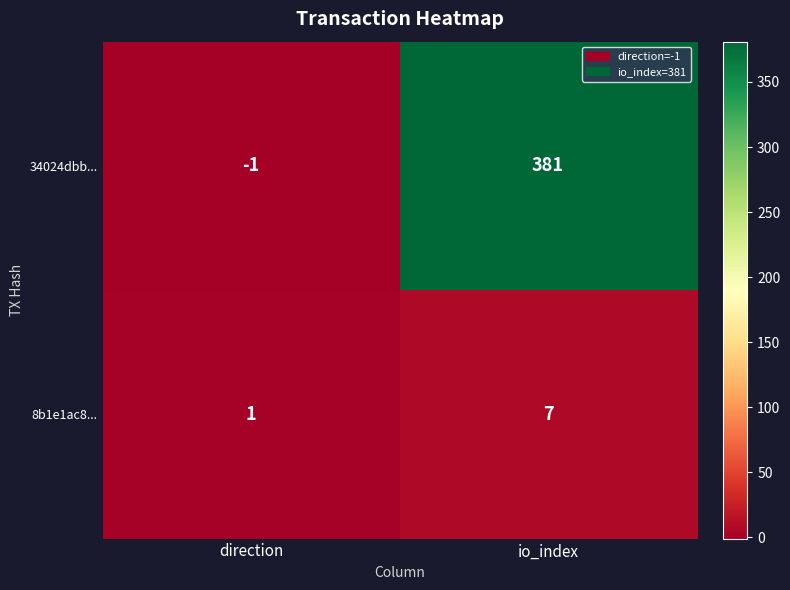

Reading right to left, extract all data points from this chart.

34024dbb...: io_index=381	direction=-1
8b1e1ac8...: io_index=7	direction=1